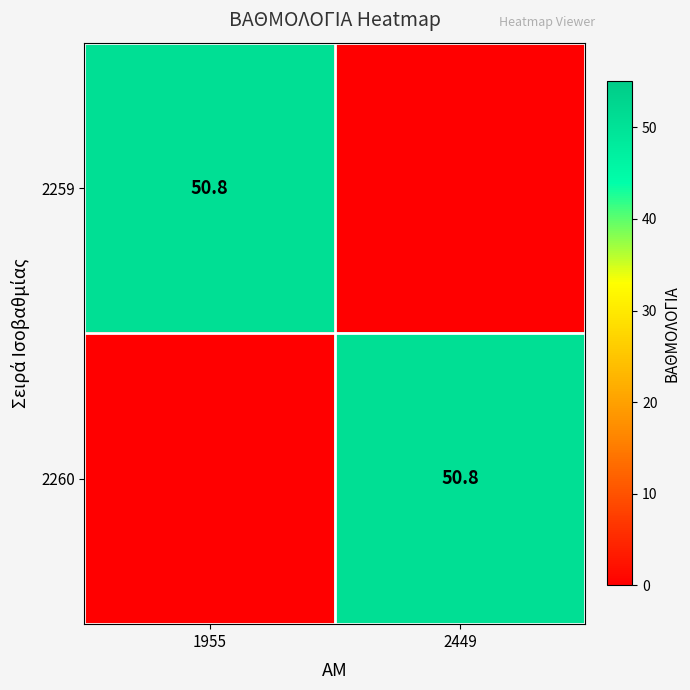

The value of 2260 at 2449 is 26.9. True or false?

False